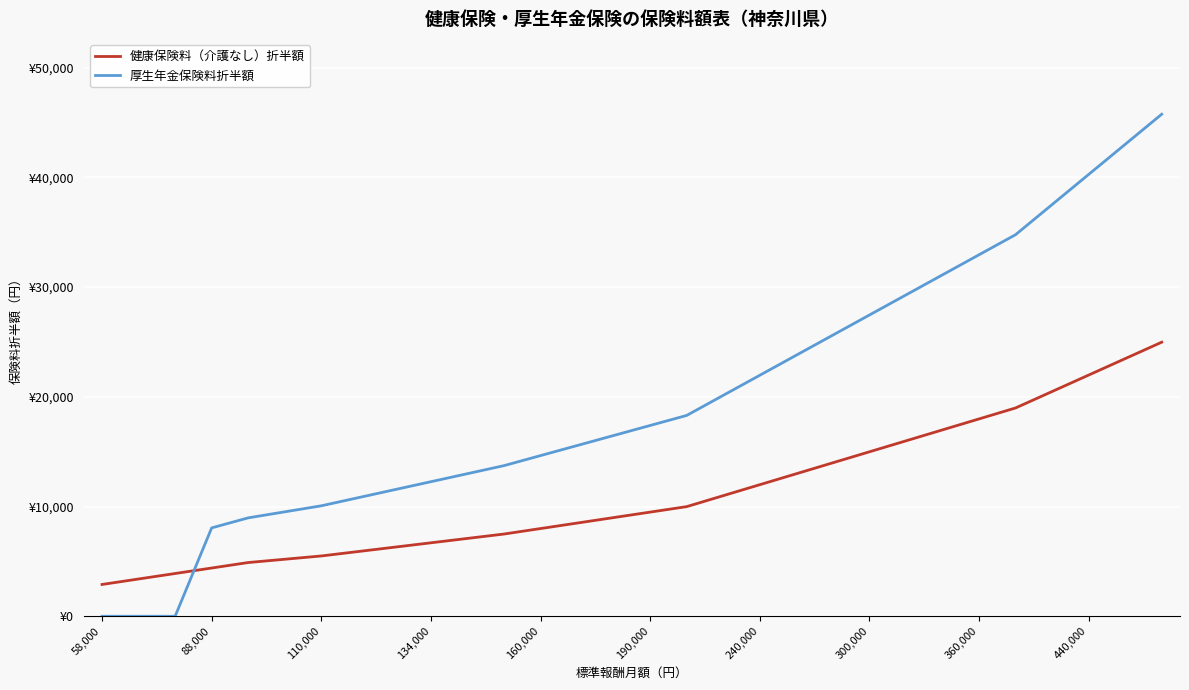

What is the value of the 健康保険料（介護なし）折半額 point at the 7th from the left?

5494.5